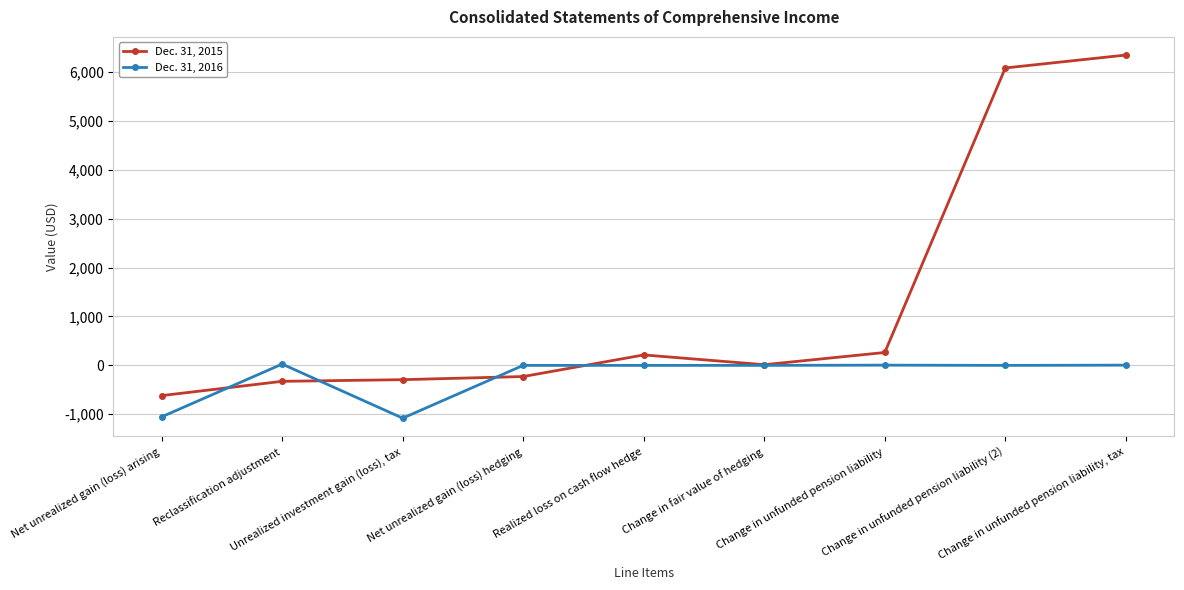

Which series changed the most between Net unrealized gain (loss) arising and Change in unfunded pension liability (2)?

Dec. 31, 2015